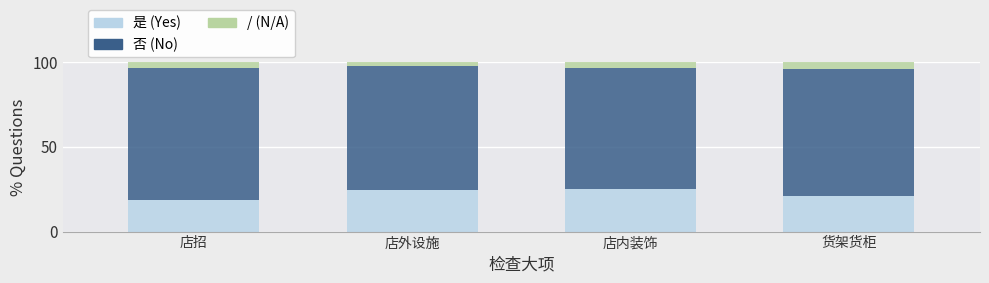

What is the sum of all 是 (Yes) values?

89.0